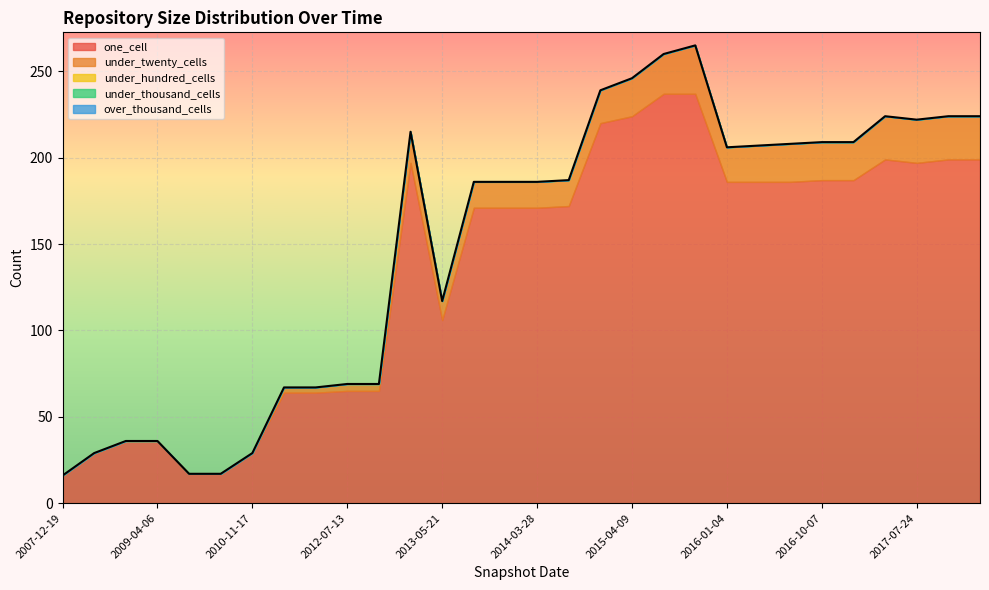

The value of over_thousand_cells at 2012-12-11 is 0. True or false?

True